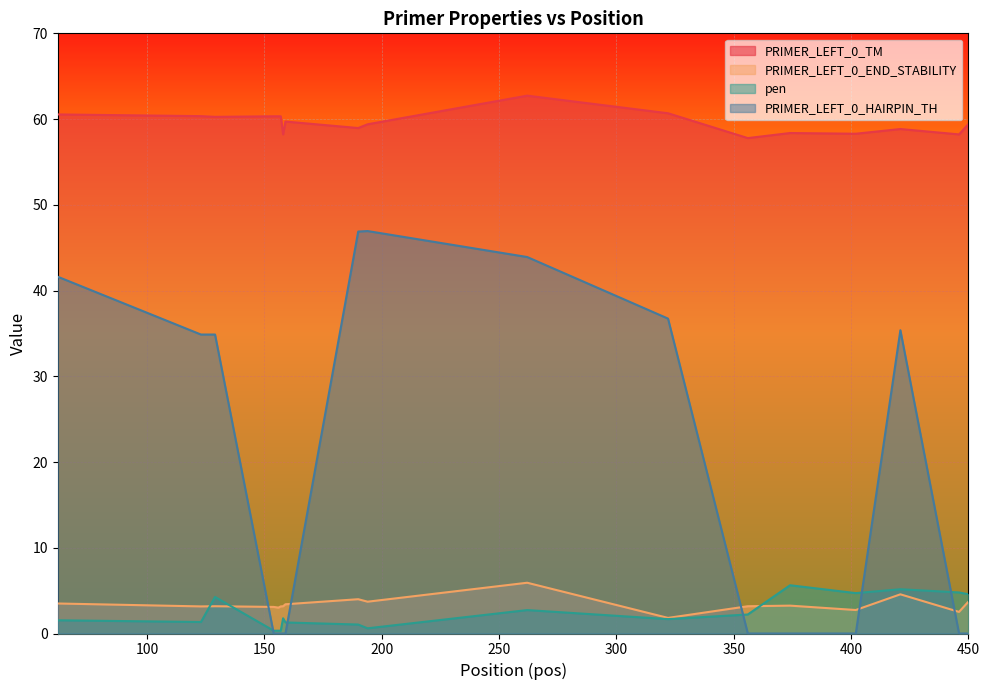

What is the difference between the maximum and minimum values in the pen series?

5.3